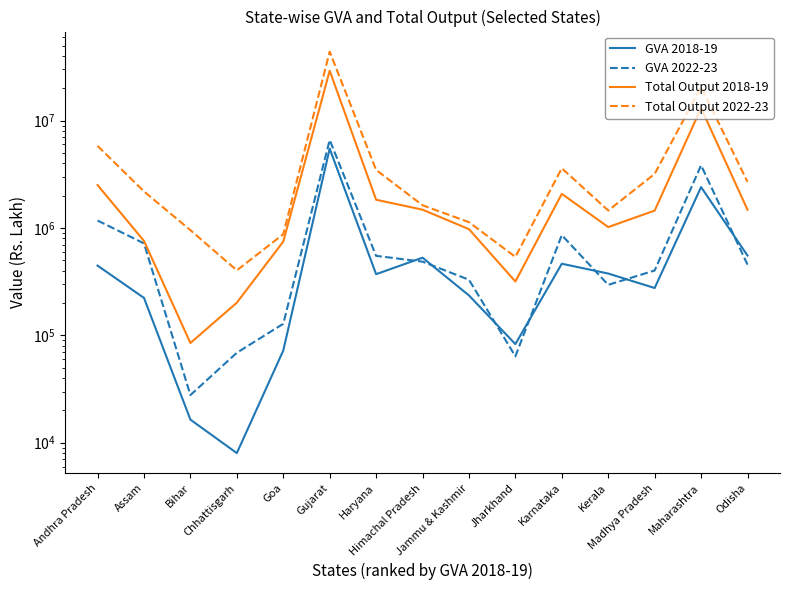

Reading left to right, transcribe all the data shown in this chart.

GVA 2018-19: 446176	223202	16415	8010	72231	5481852	371391	528976	235599	82897	464619	376499	276016	2404081	553716
GVA 2022-23: 1173248	718647	27796	68877	128138	6605039	550164	485712	329678	63839	858240	295420	402008	3833510	455951
Total Output 2018-19: 2509301	757604	84900	201584	747163	29156214	1831951	1480706	975425	317377	2079037	1019809	1451534	13079364	1478344
Total Output 2022-23: 5811973	2189754	954176	402912	875266	43888156	3472214	1627160	1133162	537860	3598728	1454678	3188848	20590463	2691618